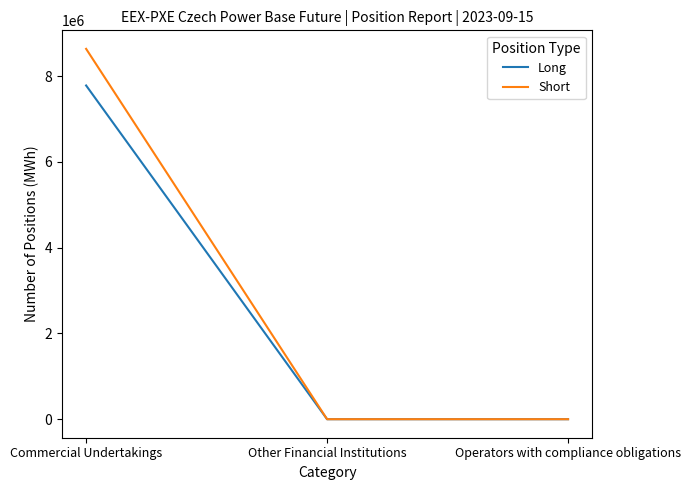

Which series has the widest spread of values?

Short